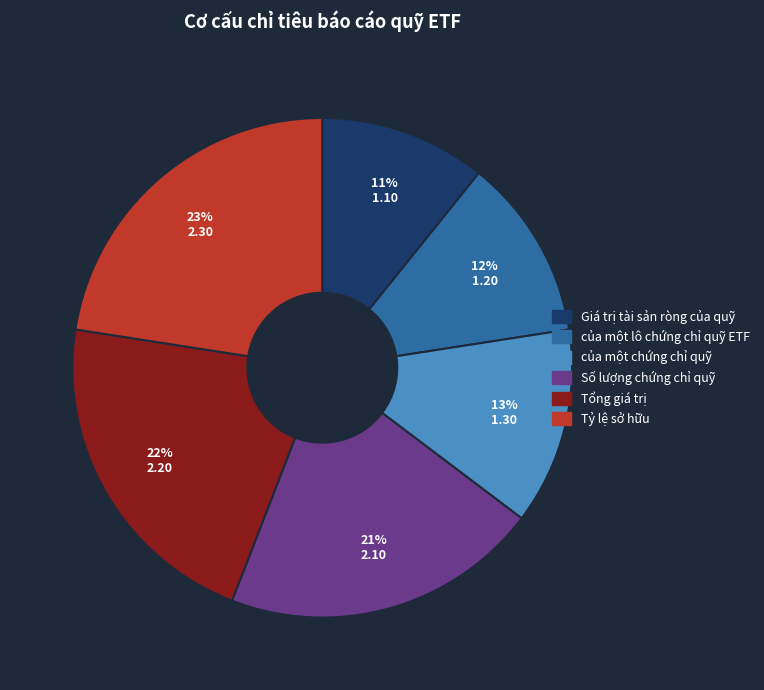

Is của một lô chứng chỉ quỹ ETF the majority of the pie?

No